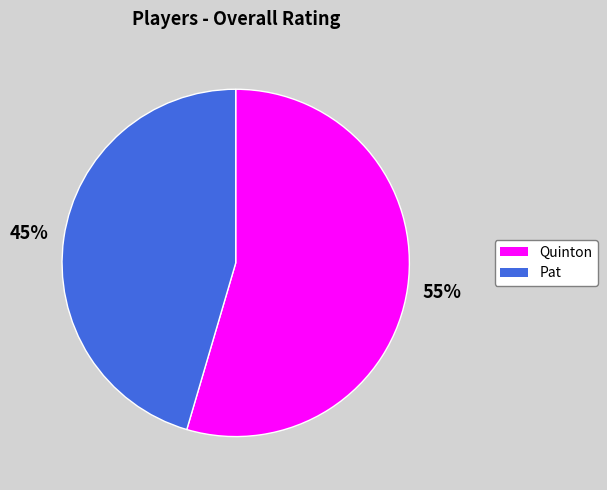

How many slices are in this pie chart?

2